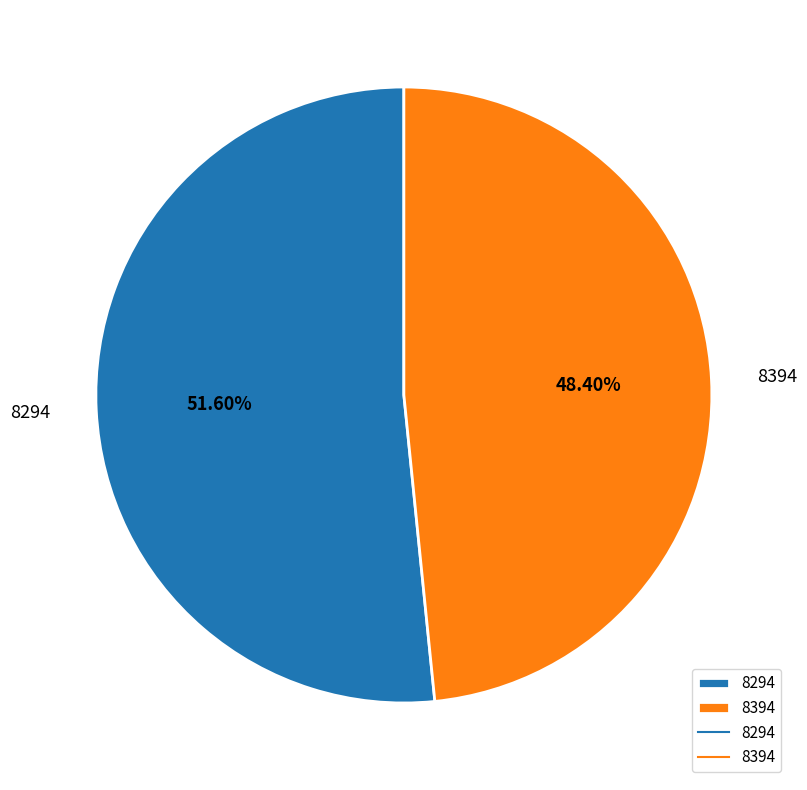

What is the largest slice in the pie chart?

8294